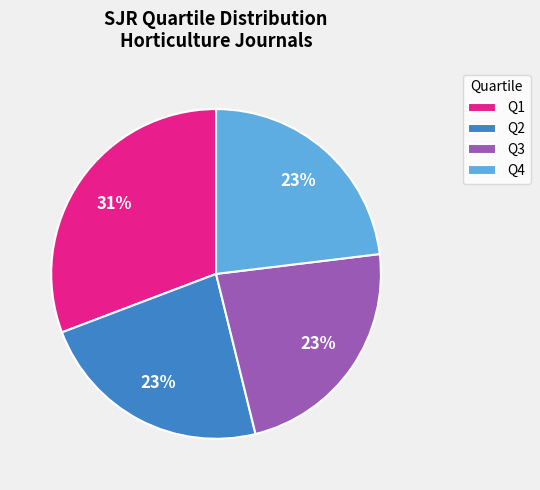

Does any single category account for the majority?

No